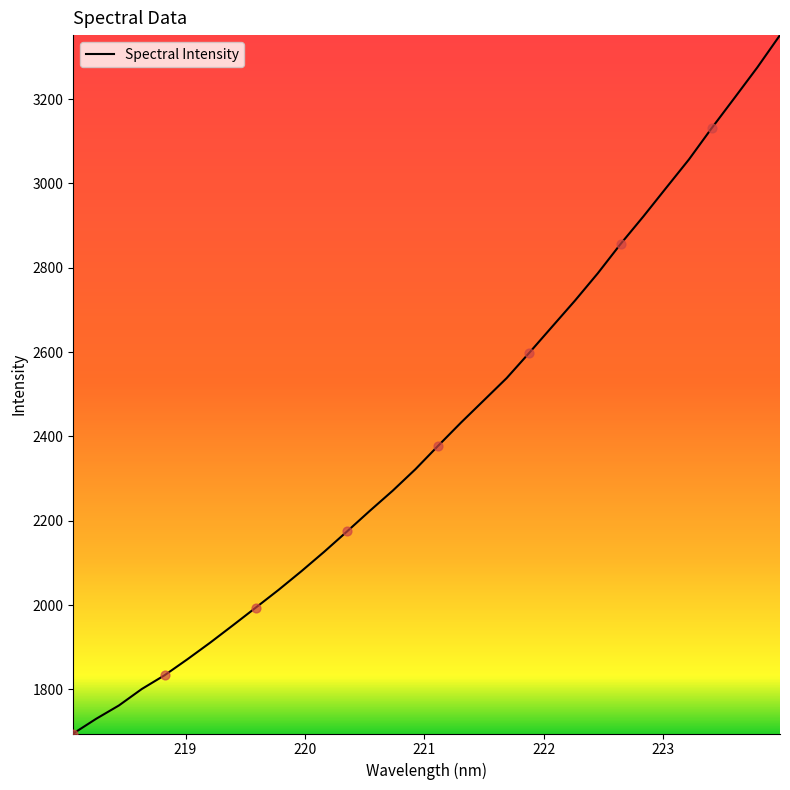

What is the maximum value shown in the chart?

3351.8